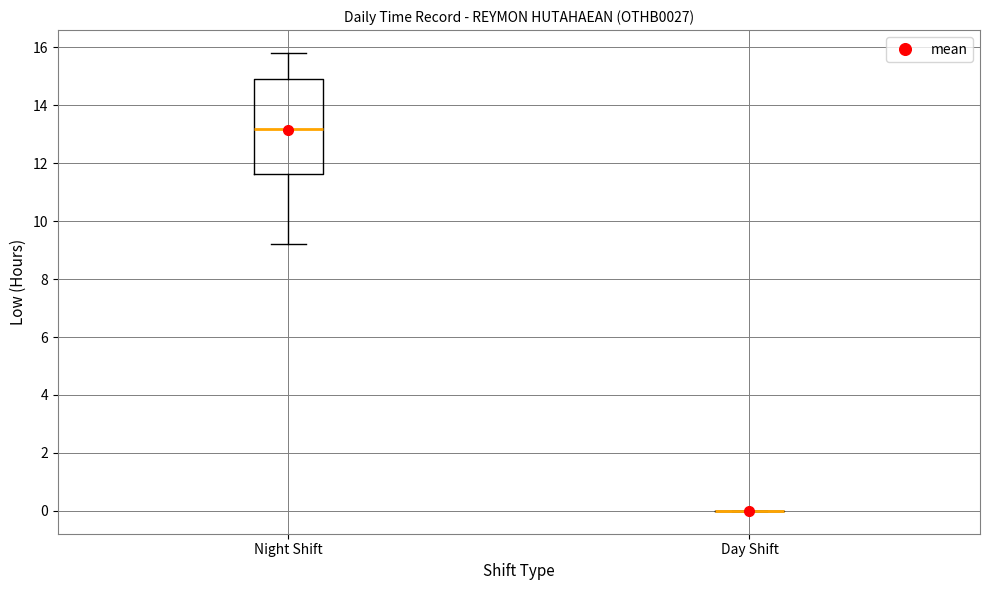

Reading left to right, transcribe this box plot: for each box, give where its median line is, the range the box spans, and where its two whiskers end, as read against the y-axis. The values are not printed on the chart, so give them approximately, as read against the axis.

Night Shift: median 13.2, box 11.6 to 15.0, whiskers 9.2 to 15.8
Day Shift: box collapsed to a line at 0.0, whiskers 0.0 to 0.0